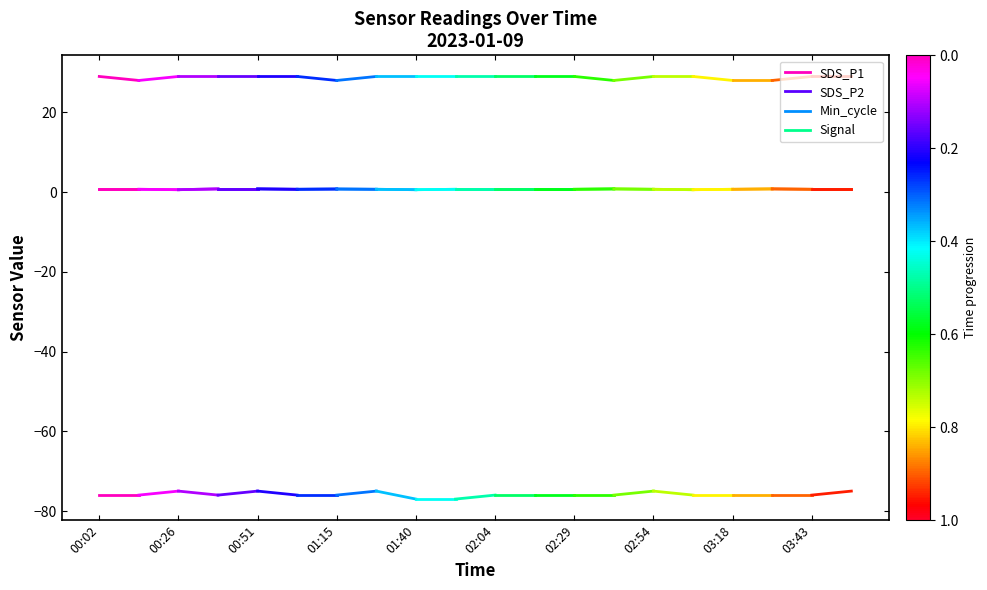

What is the value of the Min_cycle point at the 1st from the left?

29.0